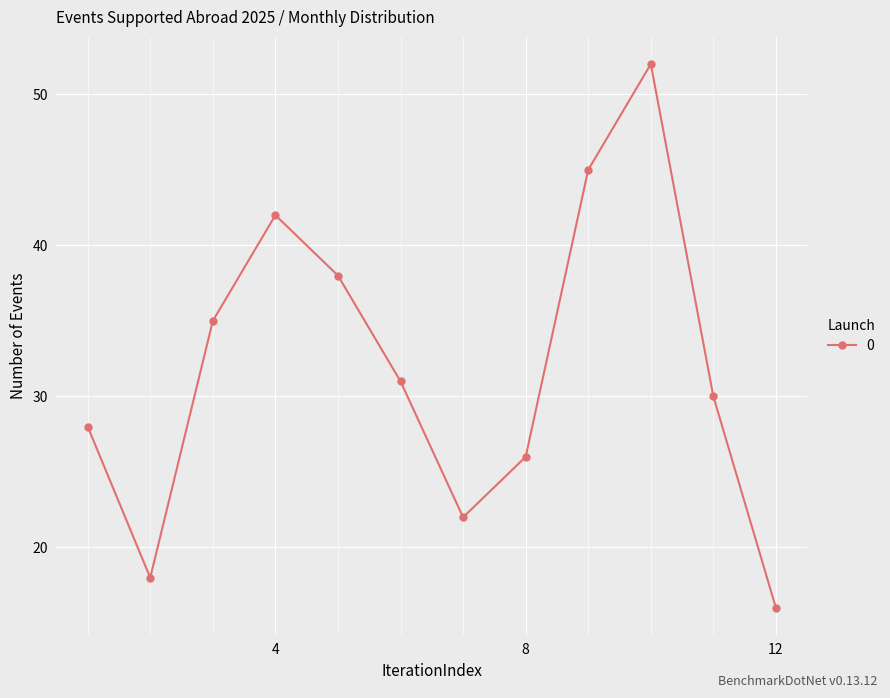

What is the value of the 3rd point from the left?

35